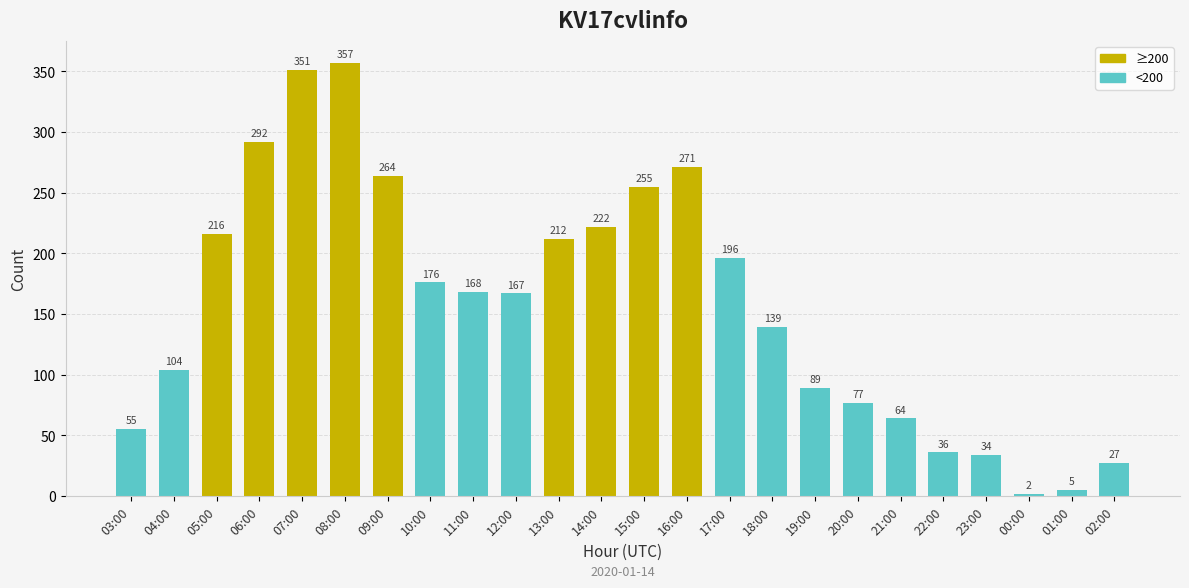

Count the number of data series in this chart.

1